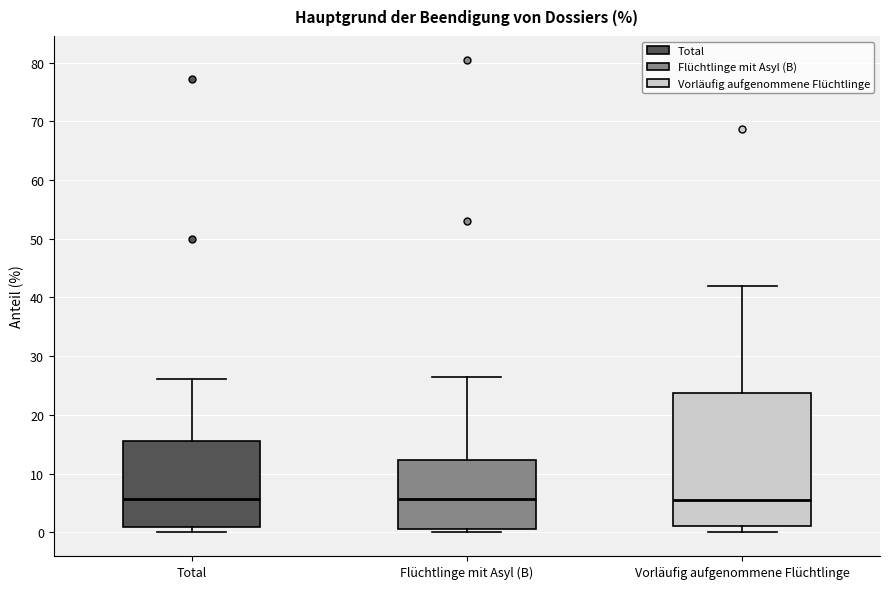

Reading left to right, transcribe this box plot: for each box, give where its median line is, the range the box spans, and where its two whiskers end, as read against the y-axis. The values are not printed on the chart, so give them approximately, as read against the axis.

Total: median 6, box 1 to 16, whiskers 0 to 26
Flüchtlinge mit Asyl (B): median 6, box 1 to 12, whiskers 0 to 27
Vorläufig aufgenommene Flüchtlinge: median 6, box 1 to 24, whiskers 0 to 42